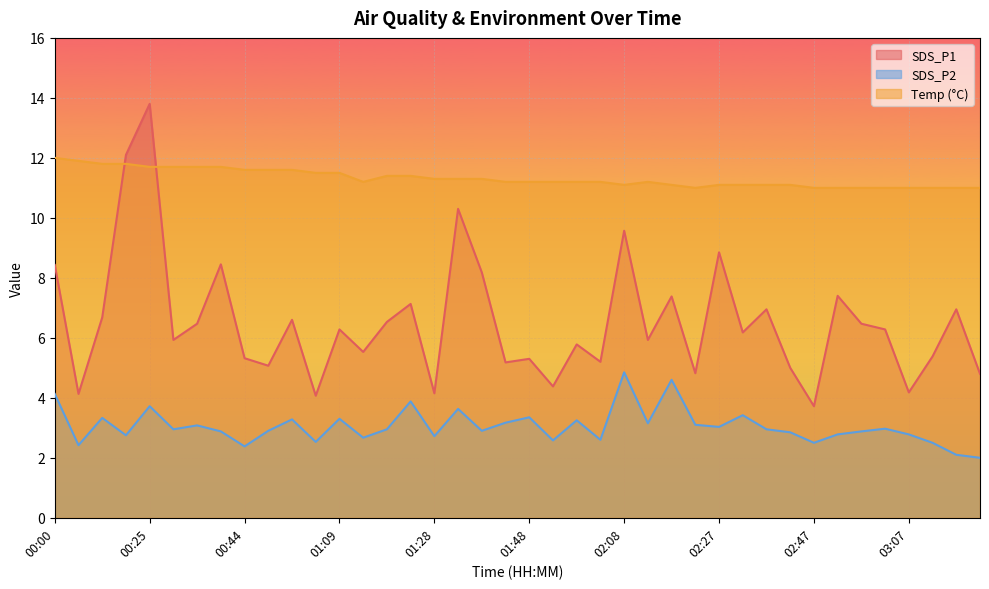

Which series changed the most between 02:37 and 03:23?

SDS_P1